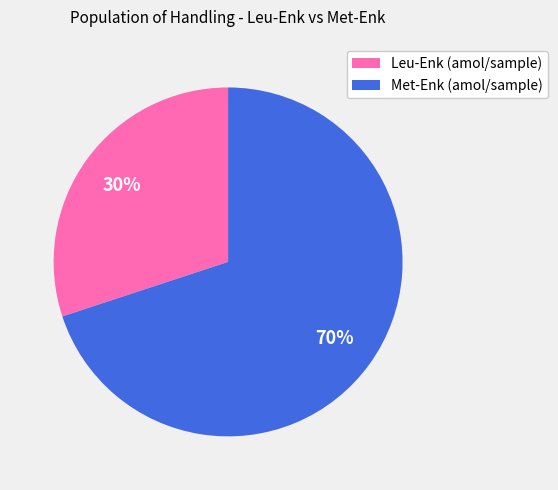

Does any single category account for the majority?

Yes